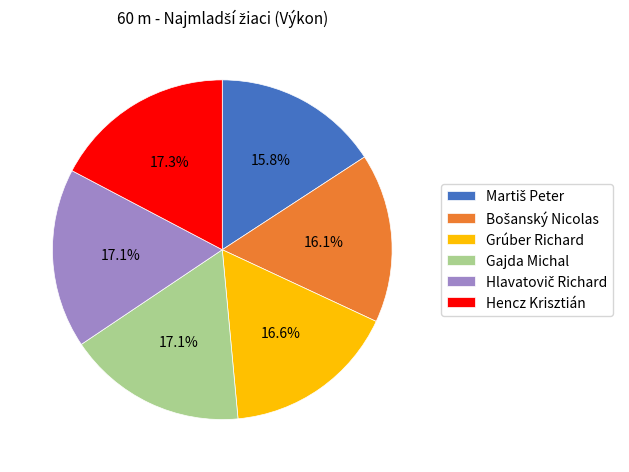

Is there a majority slice in this chart?

No